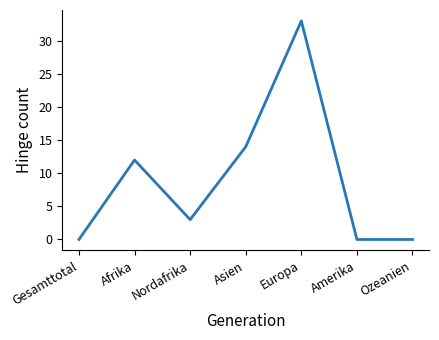

How many distinct data groups are displayed?

1